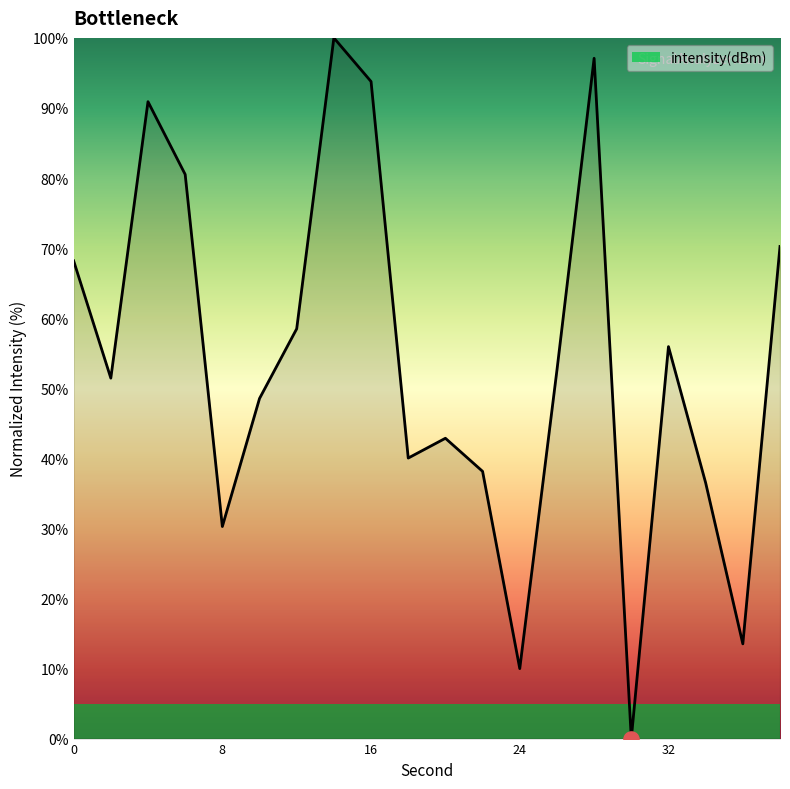

What is the difference between the maximum and minimum values?

100.0